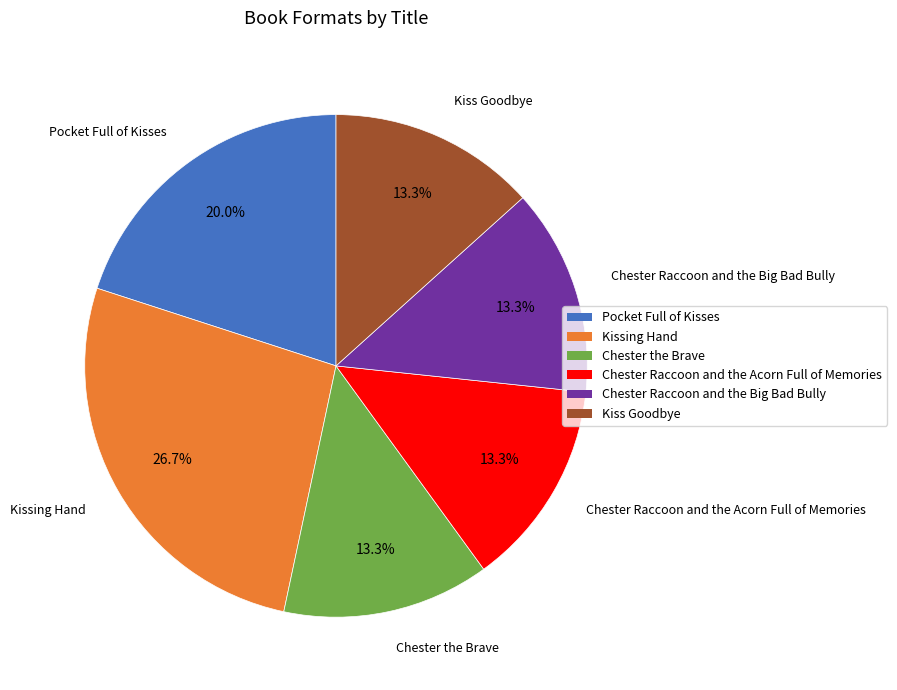

Between Kissing Hand and Chester the Brave, which is larger?

Kissing Hand